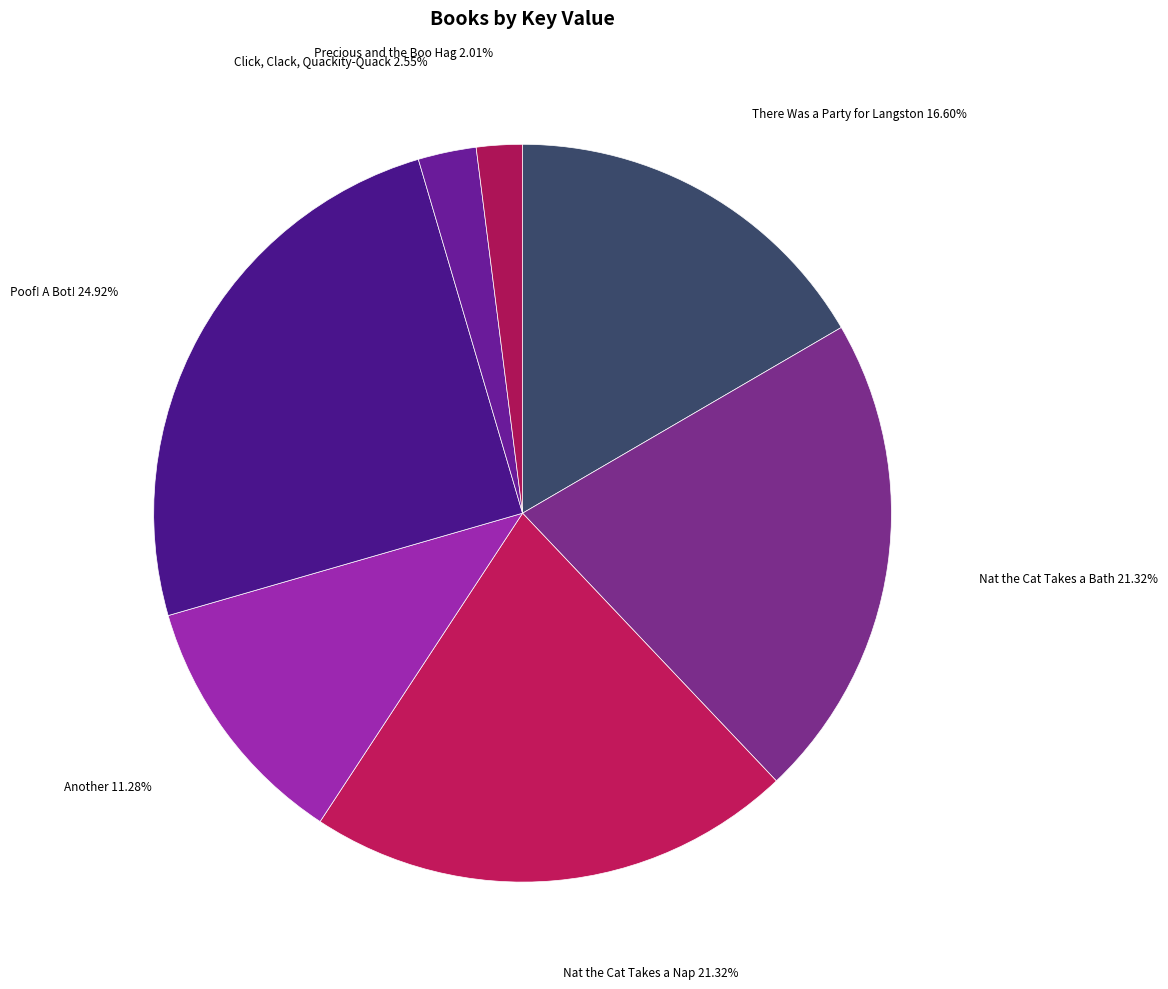

To the nearest percent, what is the combined percentage of Precious and the Boo Hag and Another?

13%